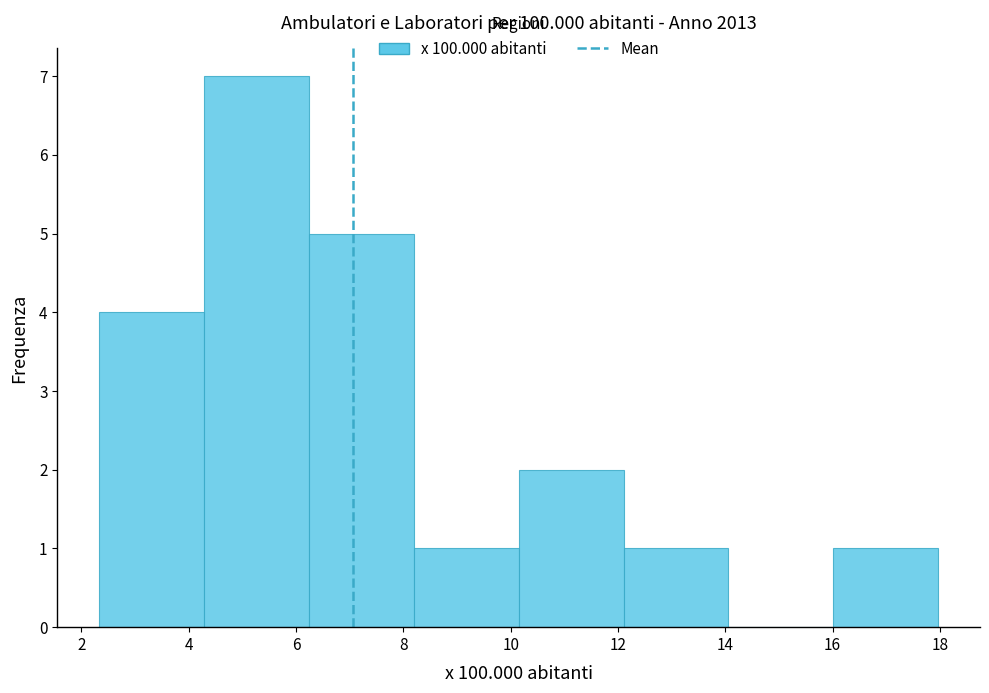

Reading left to right, list every bar in this chart as the range it spans on the x-axis followed by its height. Neither the bar edges nor the heights are printed on the chart, so give them approximately, as read against the axes.

2.4 to 4.2: 4
4.2 to 6.2: 7
6.2 to 8.2: 5
8.2 to 10.2: 1
10.2 to 12.2: 2
12.2 to 14.0: 1
14.0 to 16.0: 0
16.0 to 18.0: 1